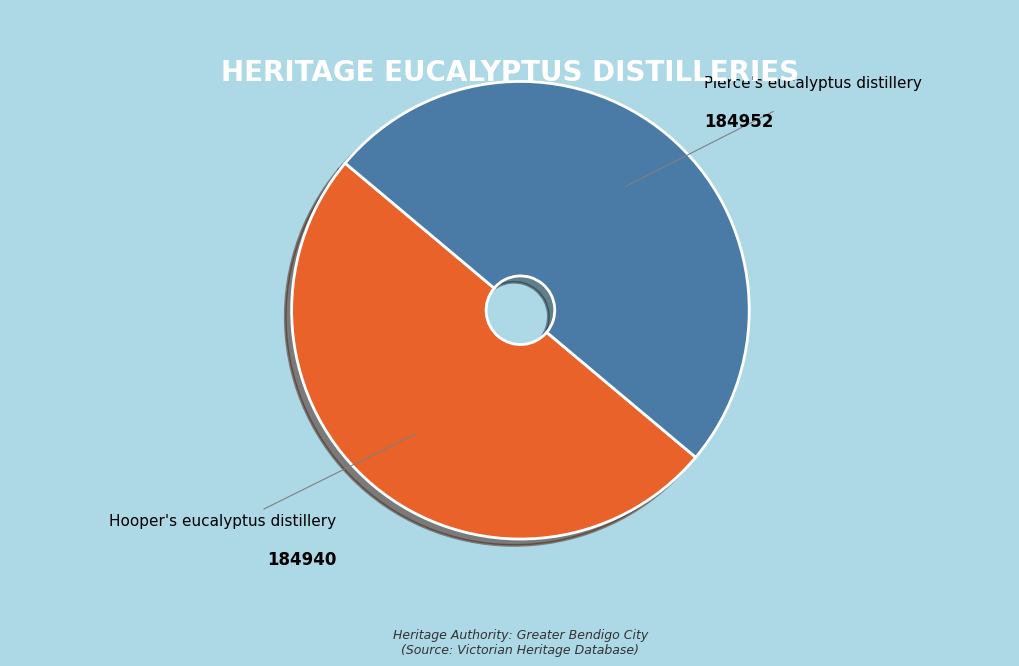

What is the ratio of the value at Hooper's eucalyptus distillery to the value at Pierce's eucalyptus distillery?

1.0